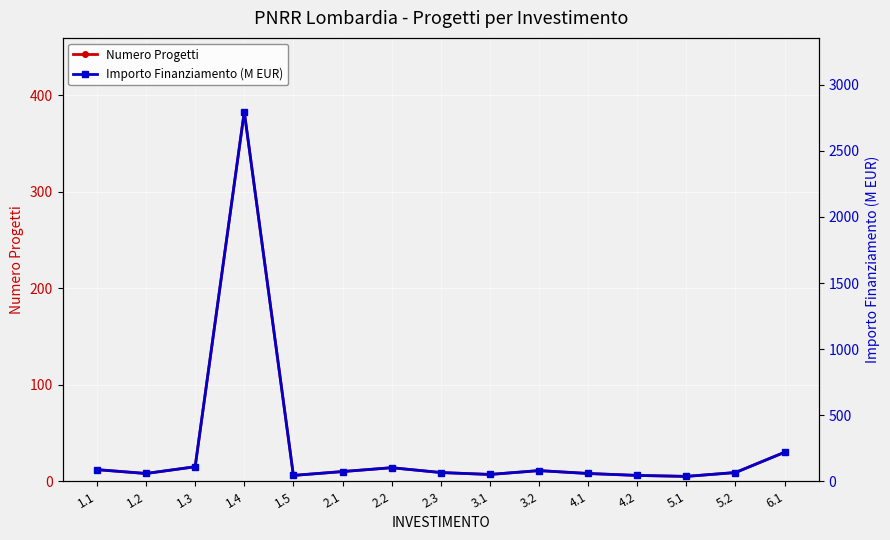

True or false: Numero Progetti and Importo Finanziamento (M EUR) intersect in this chart.

False